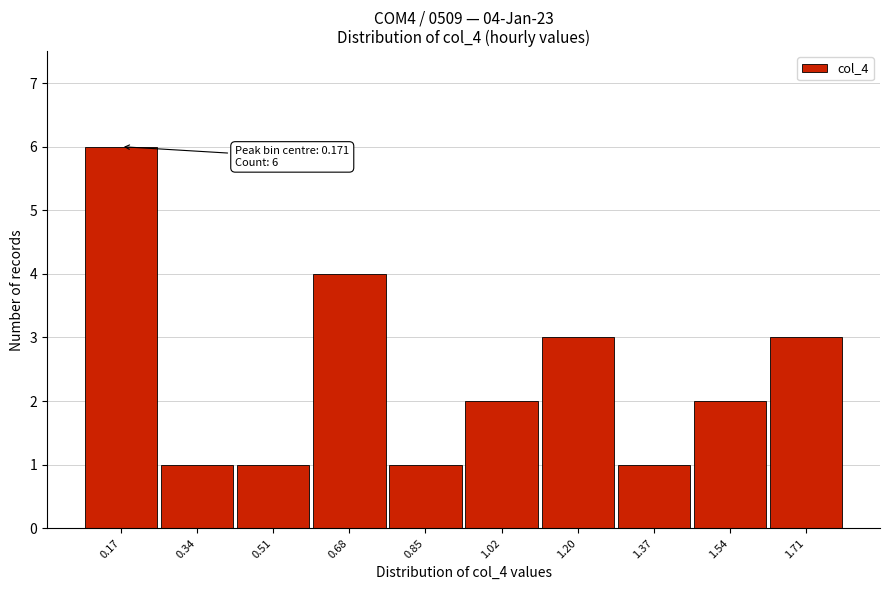

Which range on the x-axis has the tallest bar?

0.08 to 0.26